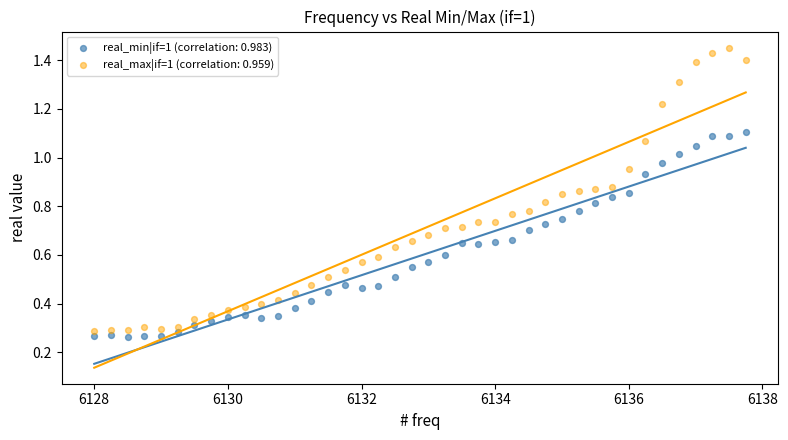

Across all data points, what is the range of X values (max minus min)?

9.8